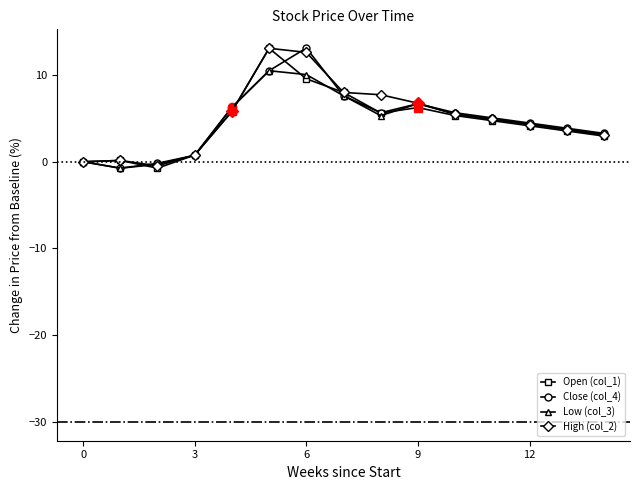

What is the value of the Low (col_3) point at the 7th from the left?

10.0